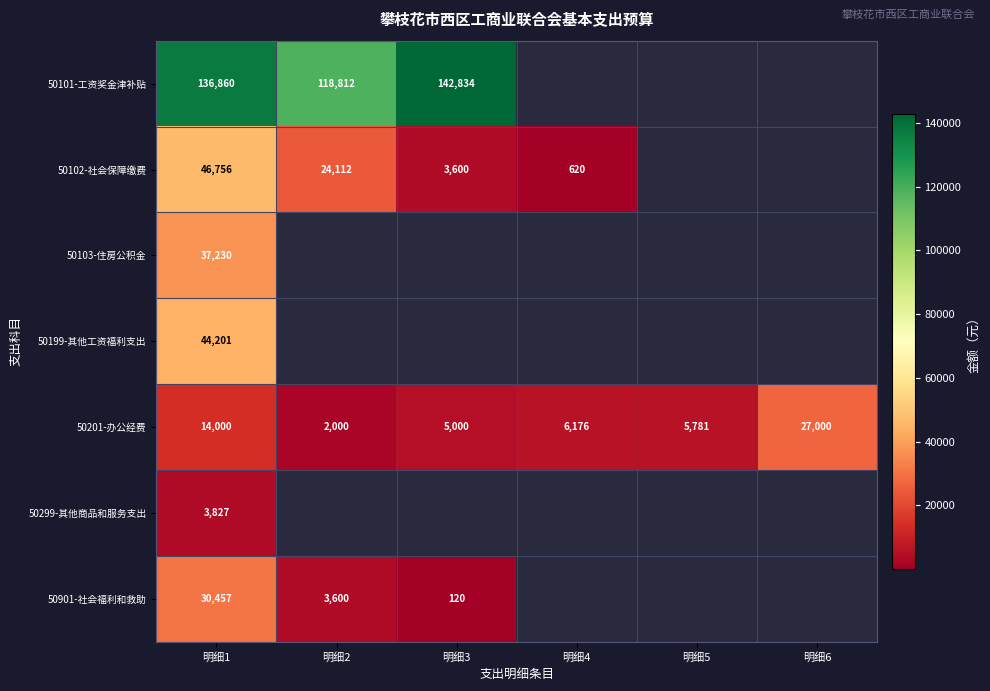

At which category does the chart reach its minimum across all series?

明细3